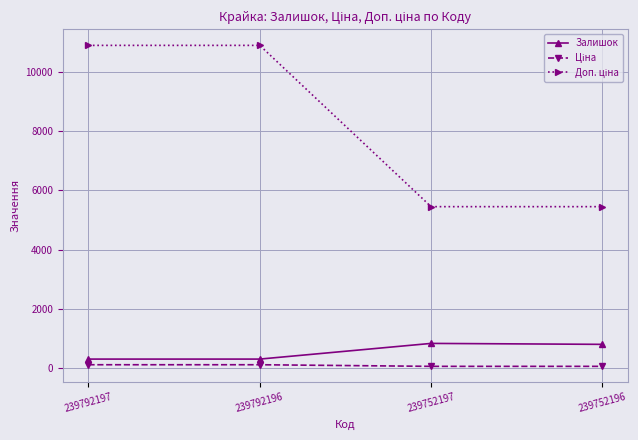

Count the number of categories in the chart.

4